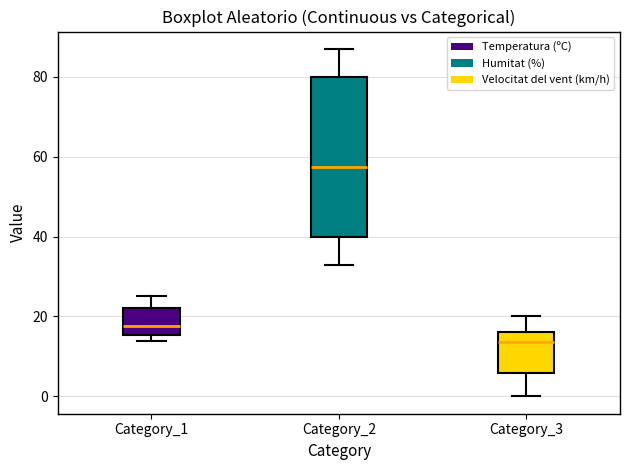

Reading left to right, transcribe this box plot: for each box, give where its median line is, the range the box spans, and where its two whiskers end, as read against the y-axis. The values are not printed on the chart, so give them approximately, as read against the axis.

Category_1: median 18, box 16 to 22, whiskers 14 to 26
Category_2: median 58, box 40 to 80, whiskers 34 to 88
Category_3: median 14, box 6 to 16, whiskers 0 to 20